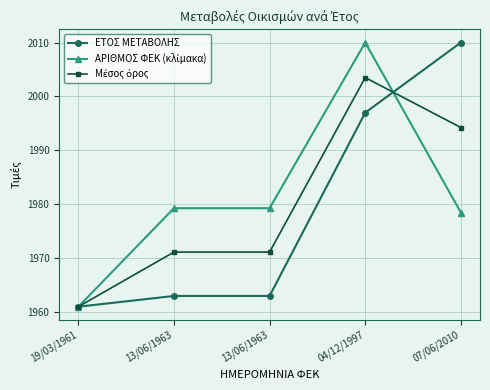

How many lines are shown in the chart?

3